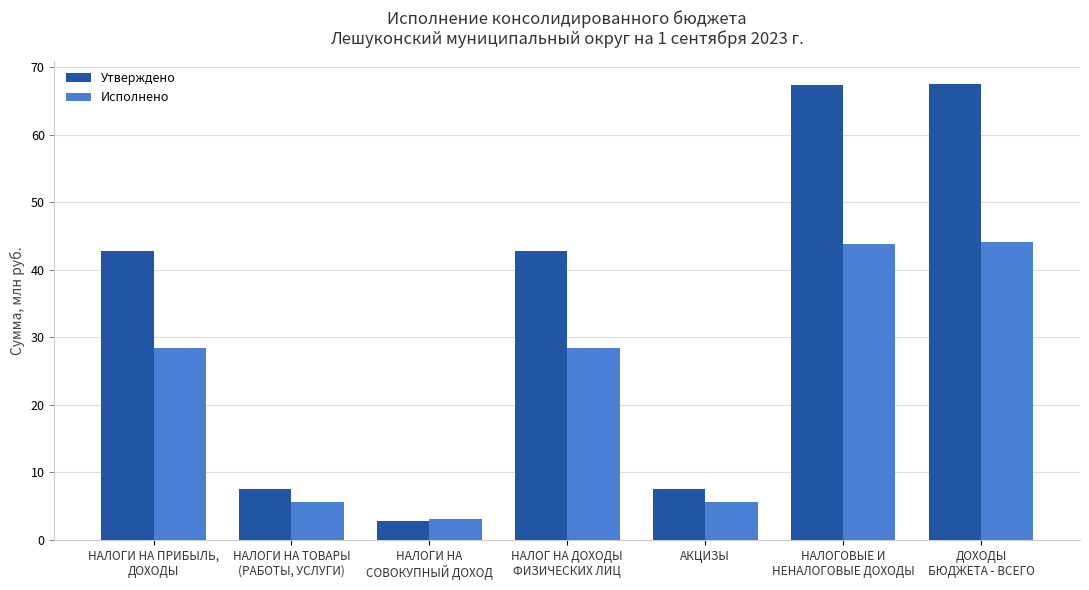

The Исполнено series shows 5.6 at АКЦИЗЫ. True or false?

True